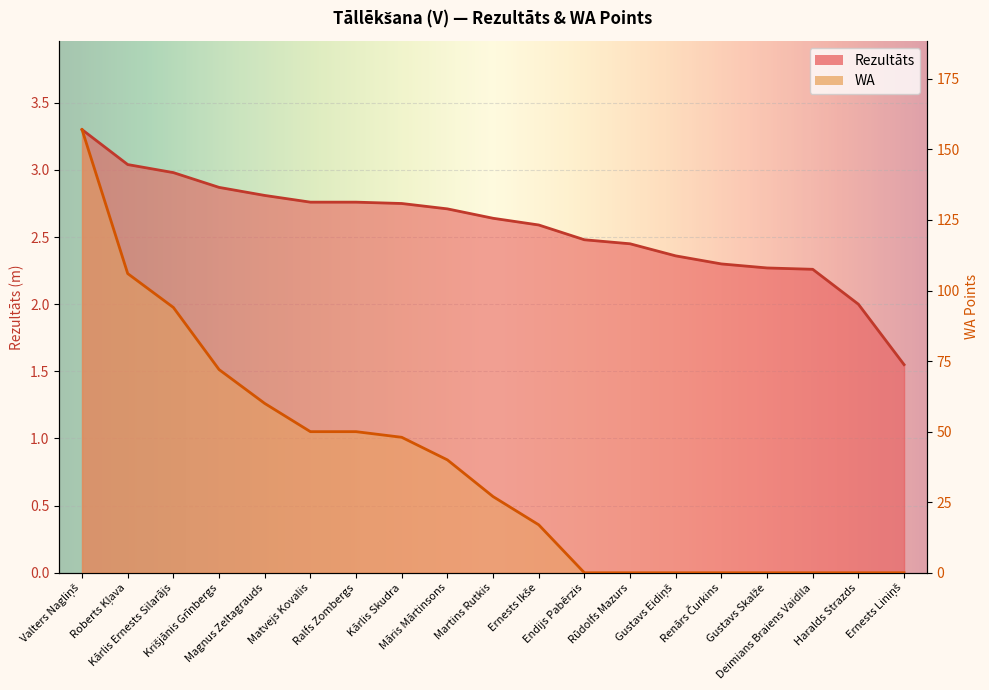

What is the label of the 19th point from the right?

Valters Nagliņš